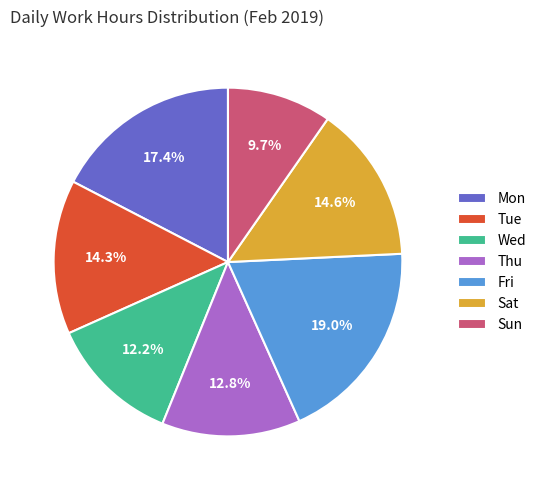

Is Thu the majority of the pie?

No